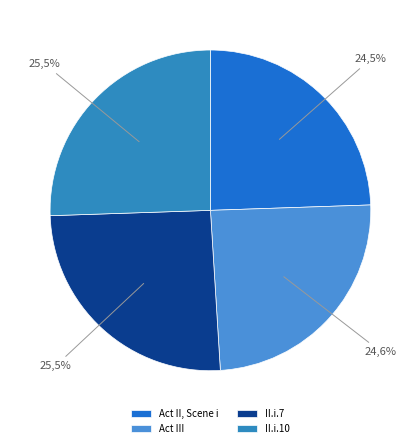

Which has a higher value, Act III or II.i.10?

II.i.10